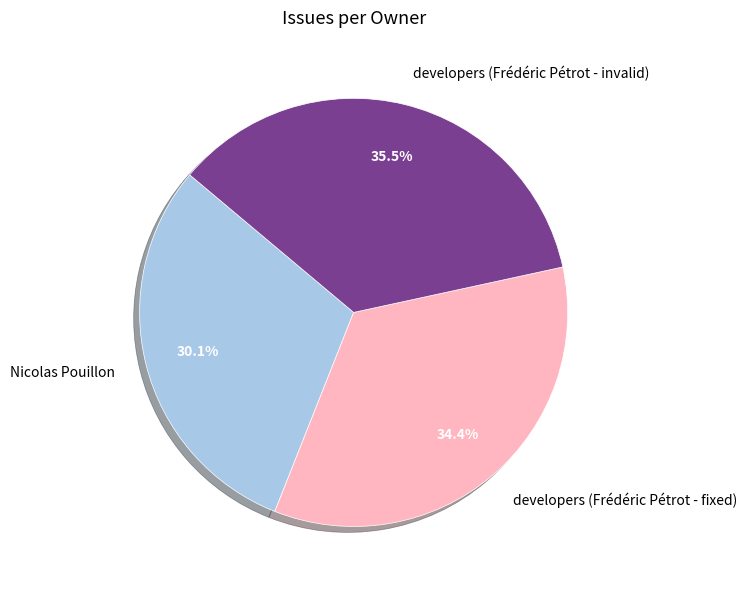

To the nearest percent, what is the combined percentage of developers (Frédéric Pétrot - invalid) and developers (Frédéric Pétrot - fixed)?

70%